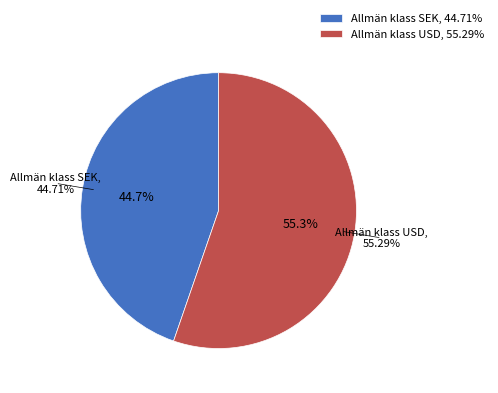

How many segments does this pie chart have?

2